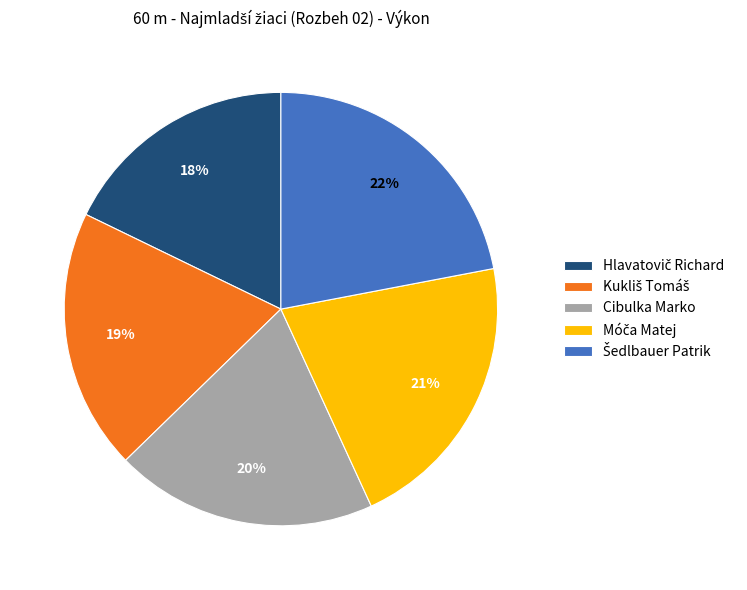

To the nearest percent, what percentage of the pie is Cibulka Marko?

20%